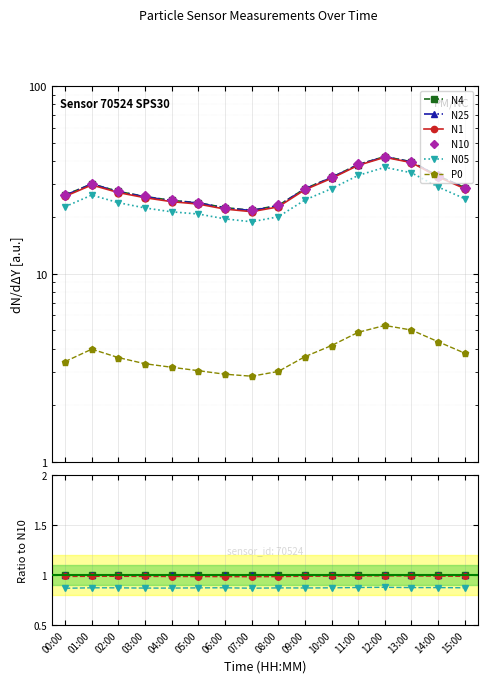

Which series changed the most between 04:00 and 13:00?

N25